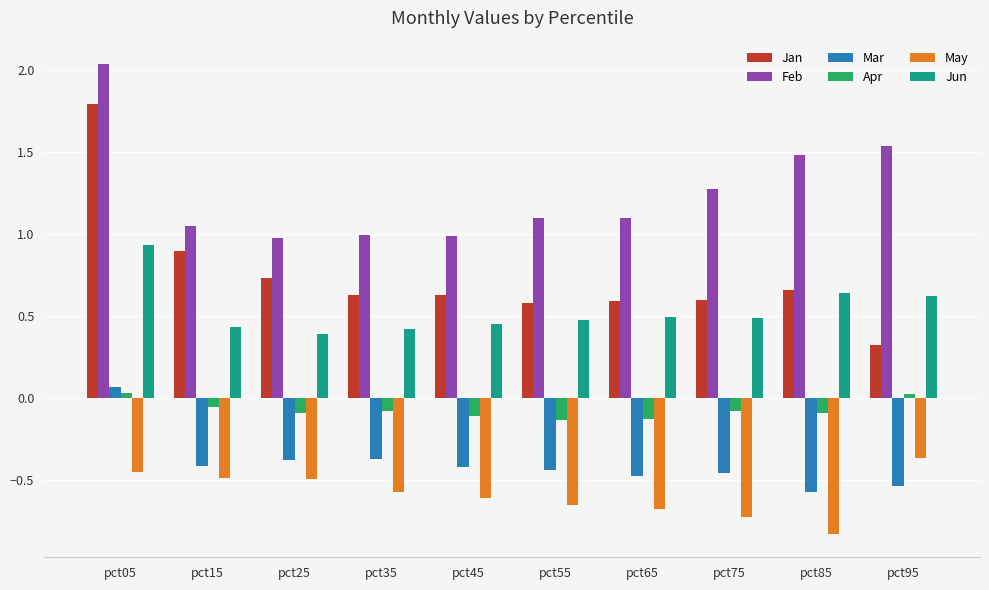

What is the minimum value shown in the chart?

-0.8